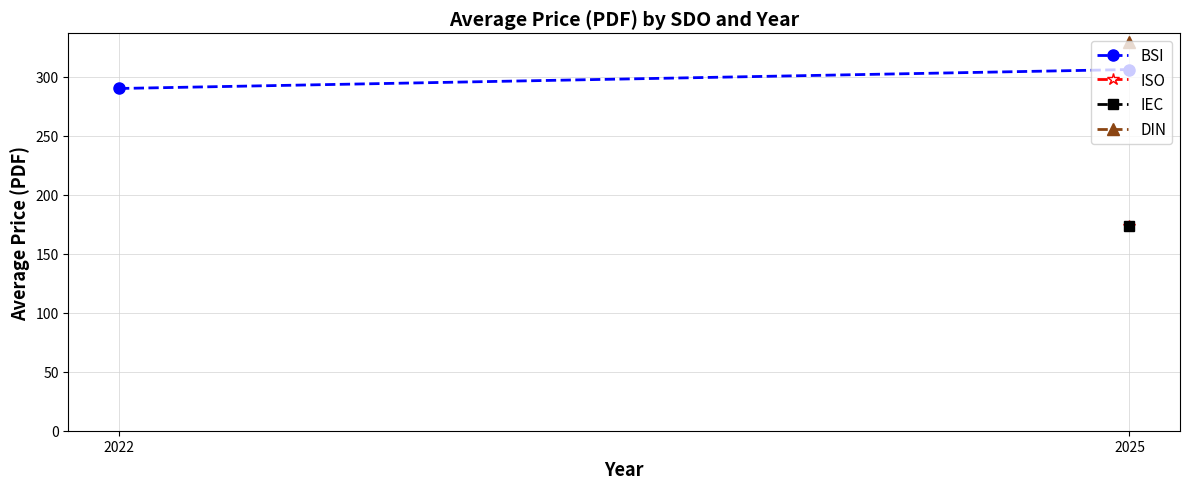

Reading left to right, extract all data points from this chart.

290.0	306.1